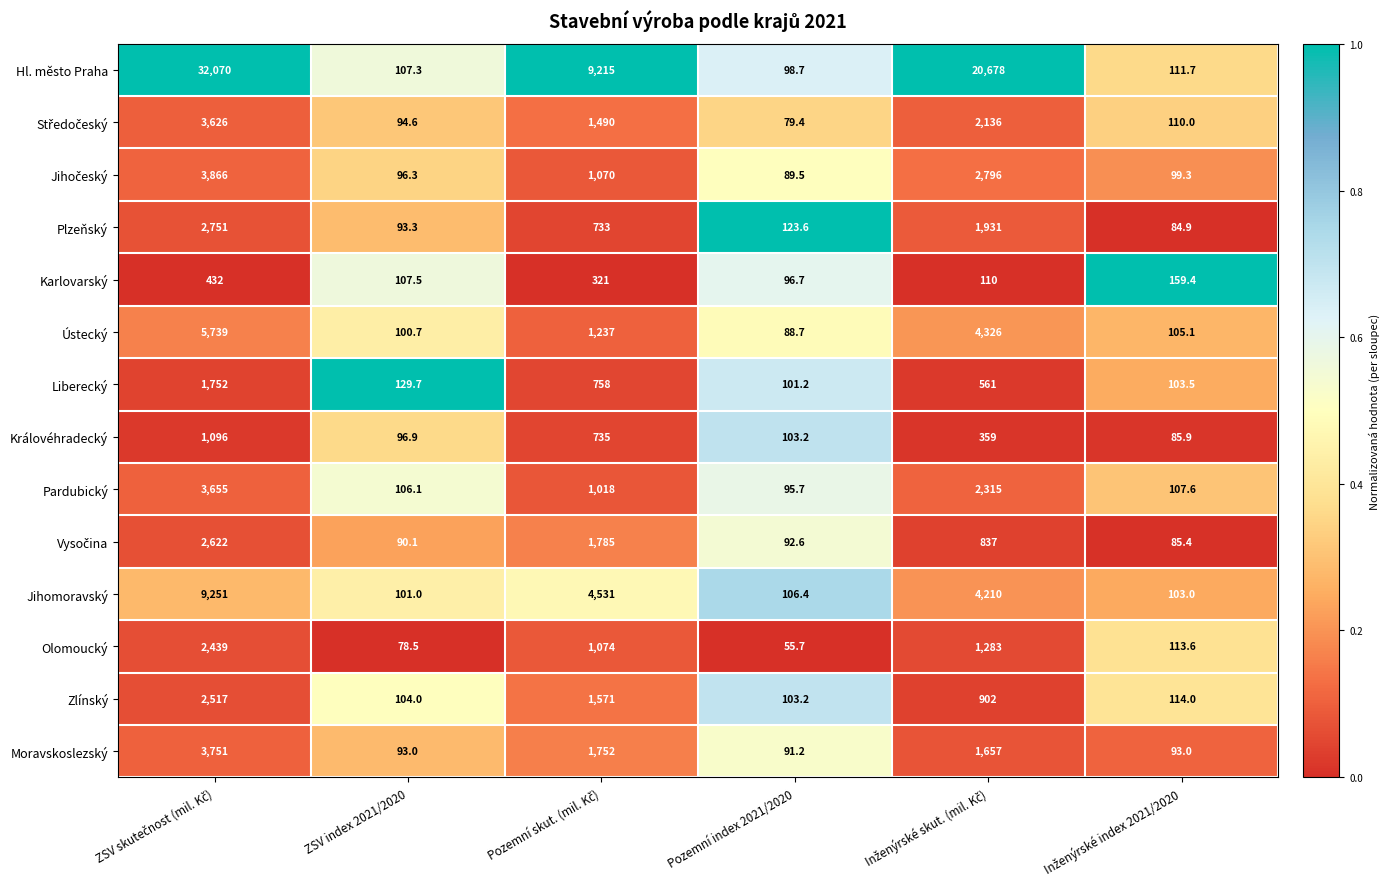

What is the total value across all series at Pozemní index 2021/2020?

1325.8